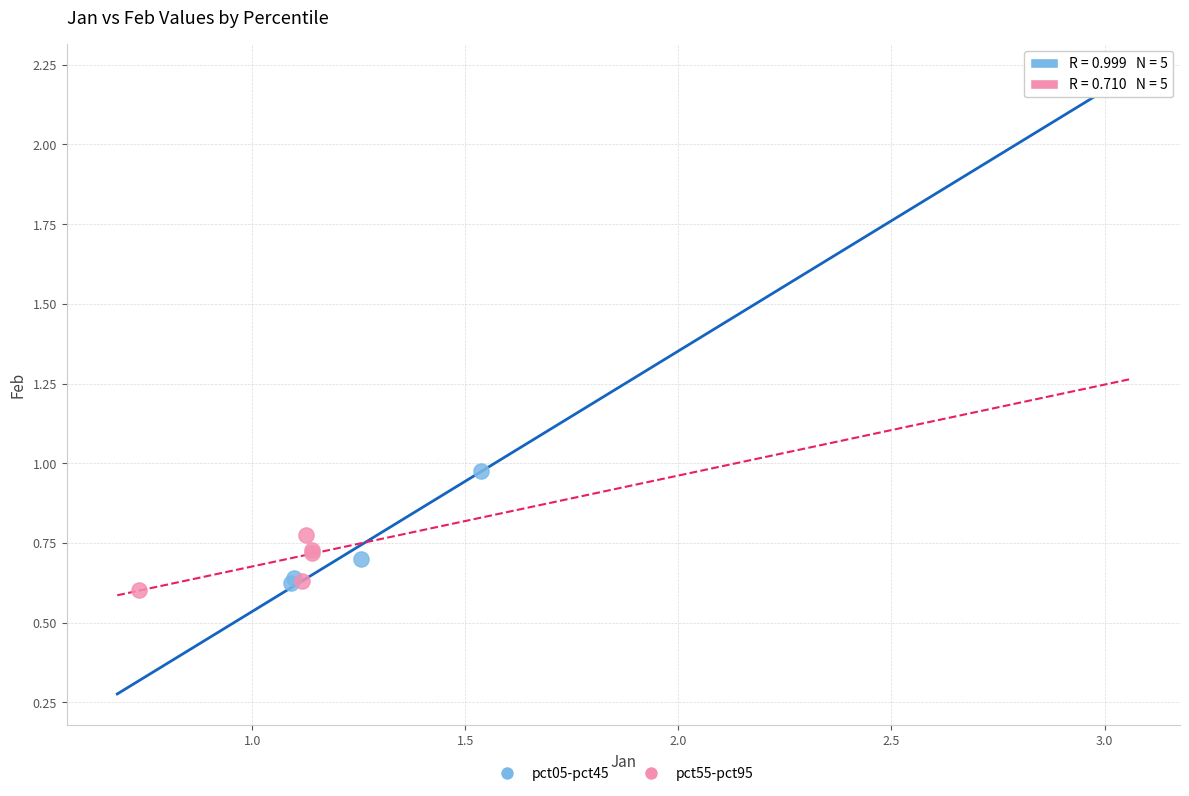

Which series contains the highest Y value?

pct05-pct45